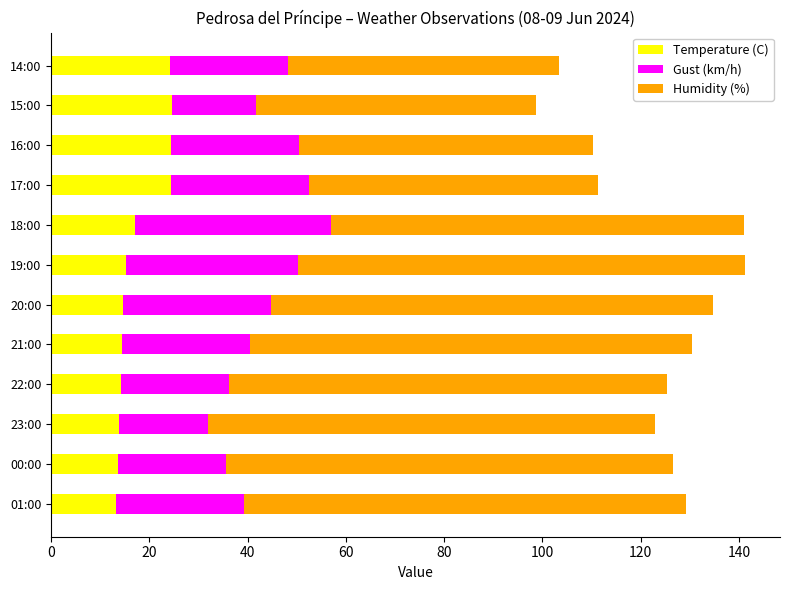

What is the total value across all series at 23:00?

122.9